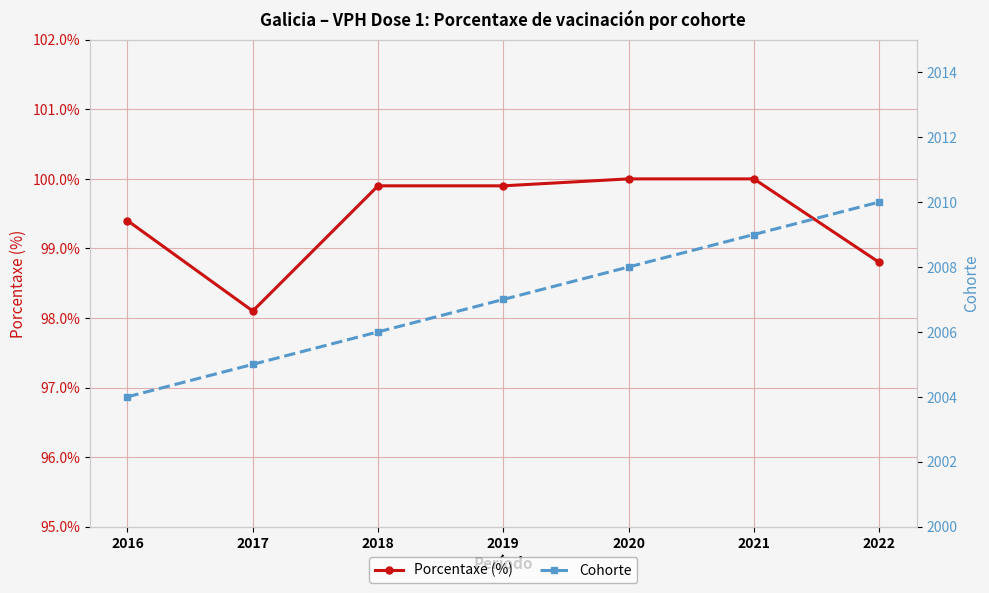

The Porcentaxe (%) series shows 99.9 at 2019. True or false?

True